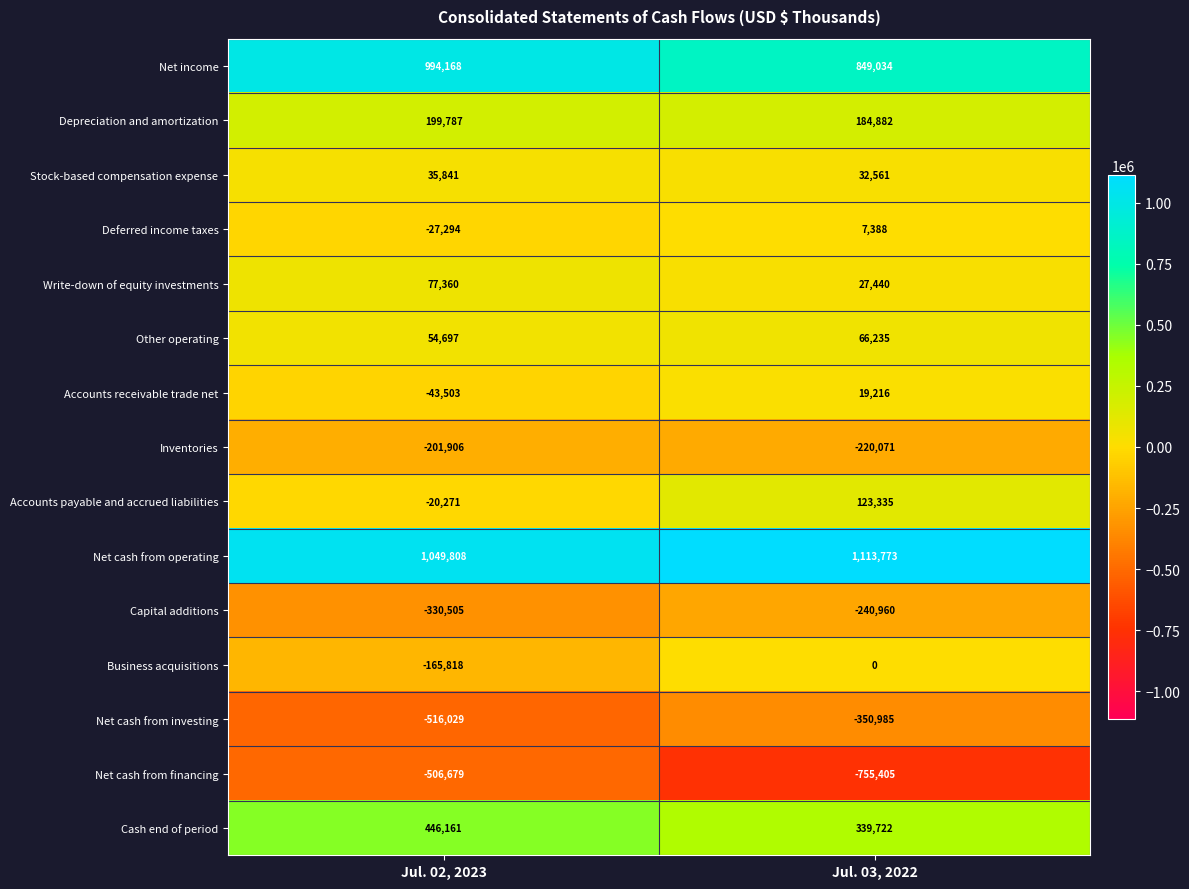

At which category is the sum across all series the highest?

Jul. 03, 2022